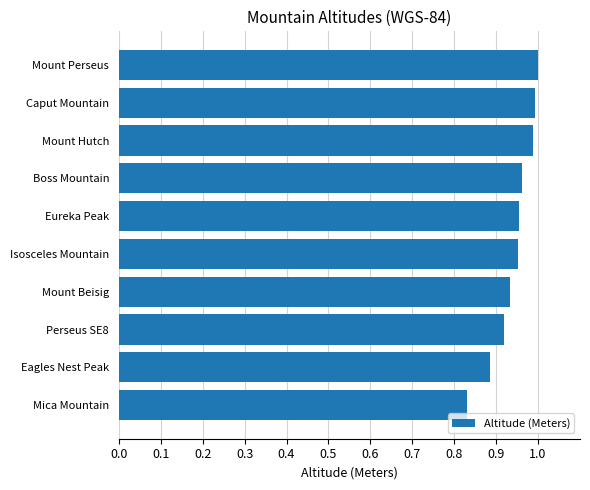

True or false: the data shows 1.2 at Mica Mountain.

False